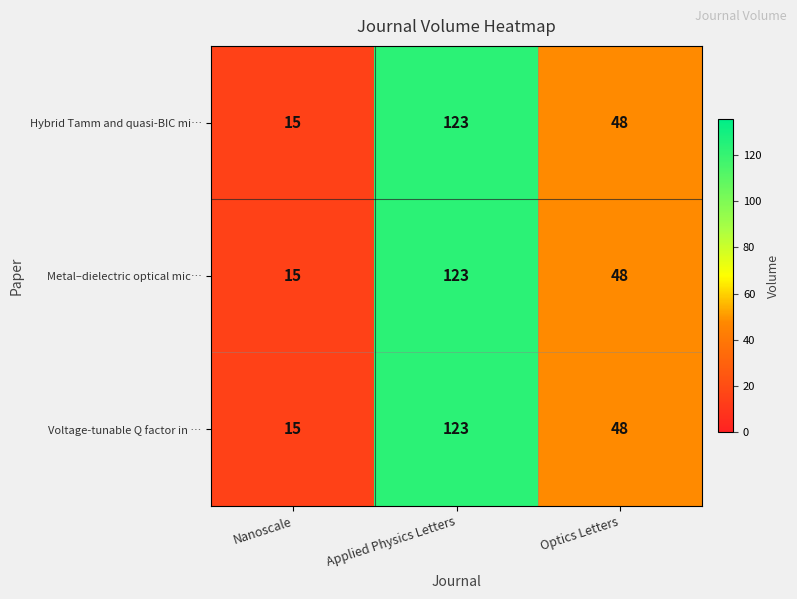

At how many categories does at least one series exceed 37?

2